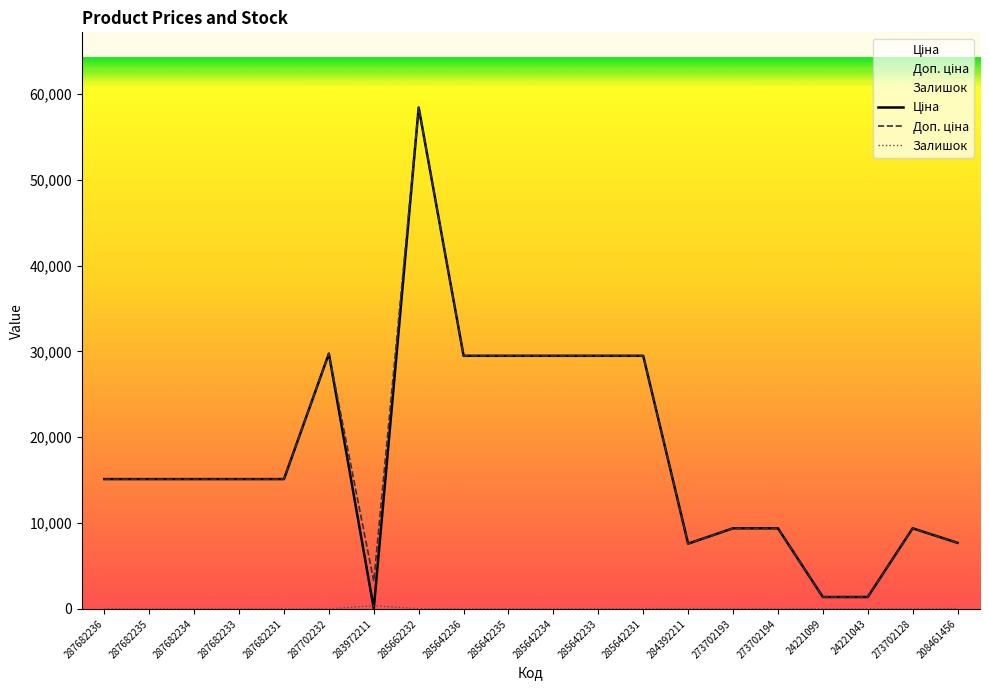

At which category is the sum across all series the highest?

285662232